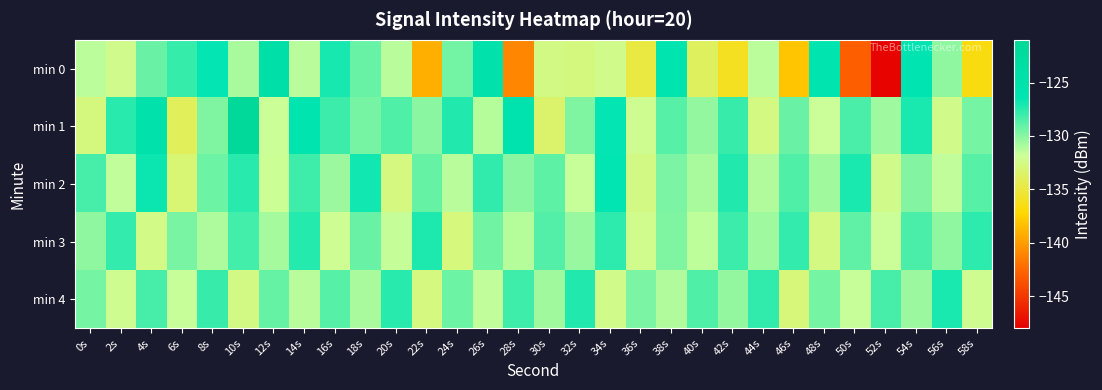

What is the smallest value displayed?

-147.8